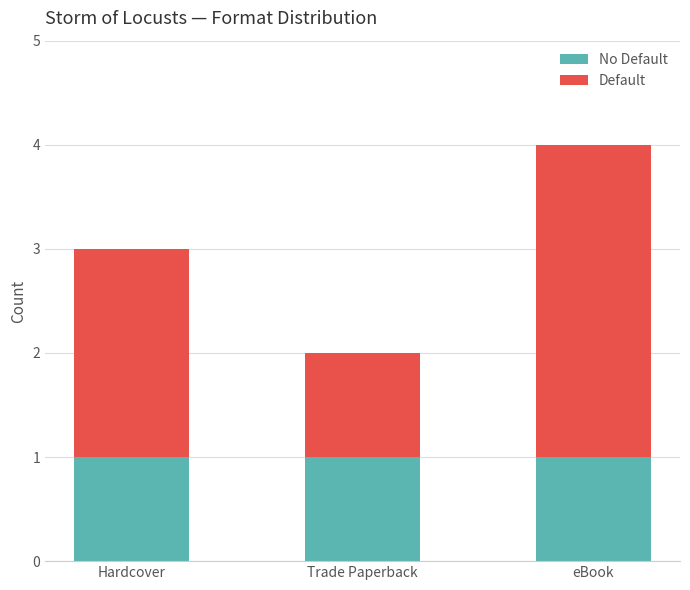

At which label is Default closest to 2?

Hardcover